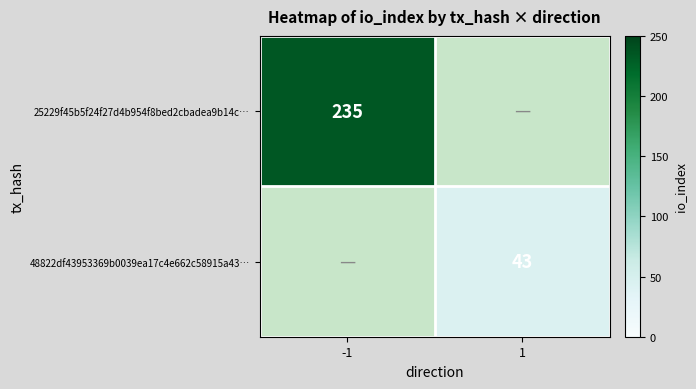

Which category has the lowest value across all series?

1